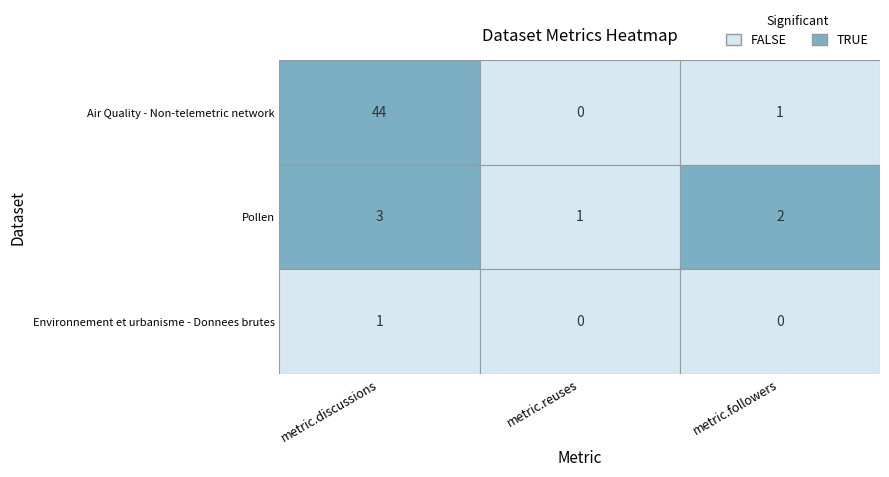

Which series has the largest total across all categories?

Air Quality - Non-telemetric network